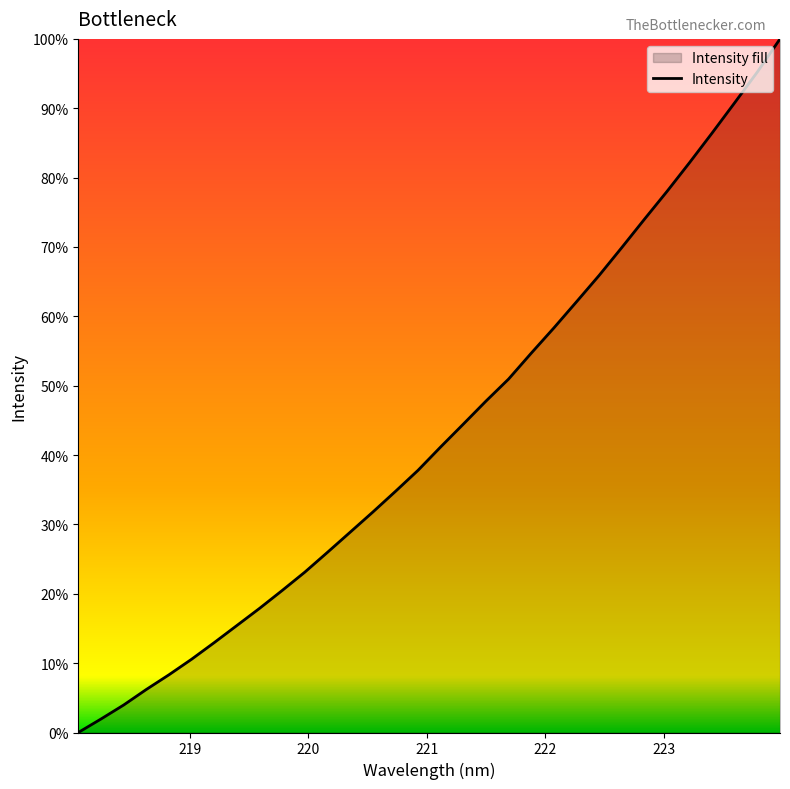

Does the chart display data point markers on the line(s)?

No